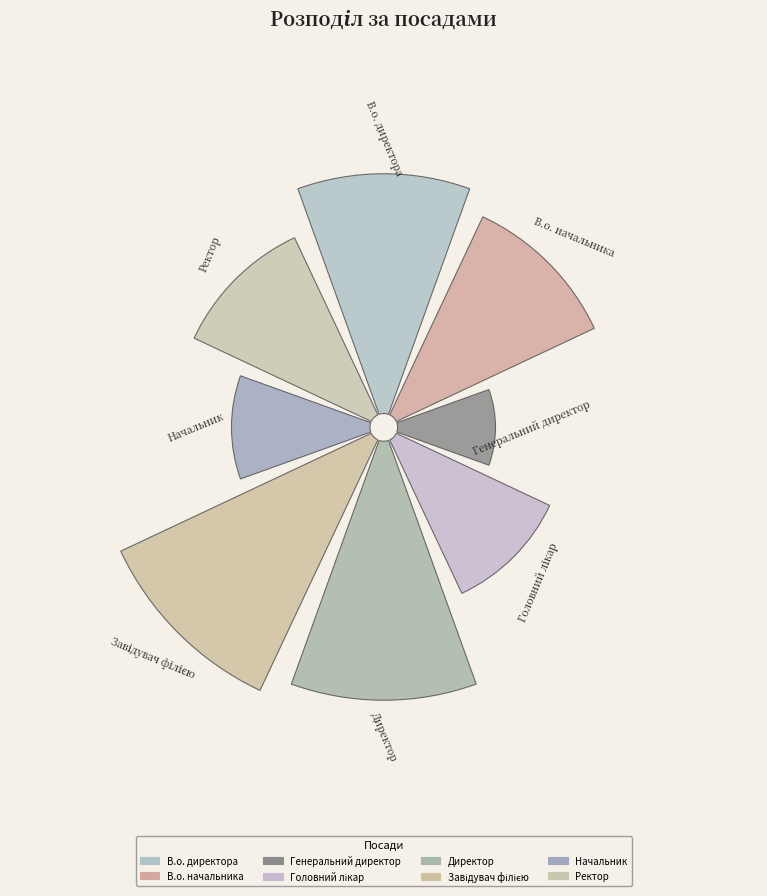

To the nearest percent, what portion does Завідувач філією represent?

22%